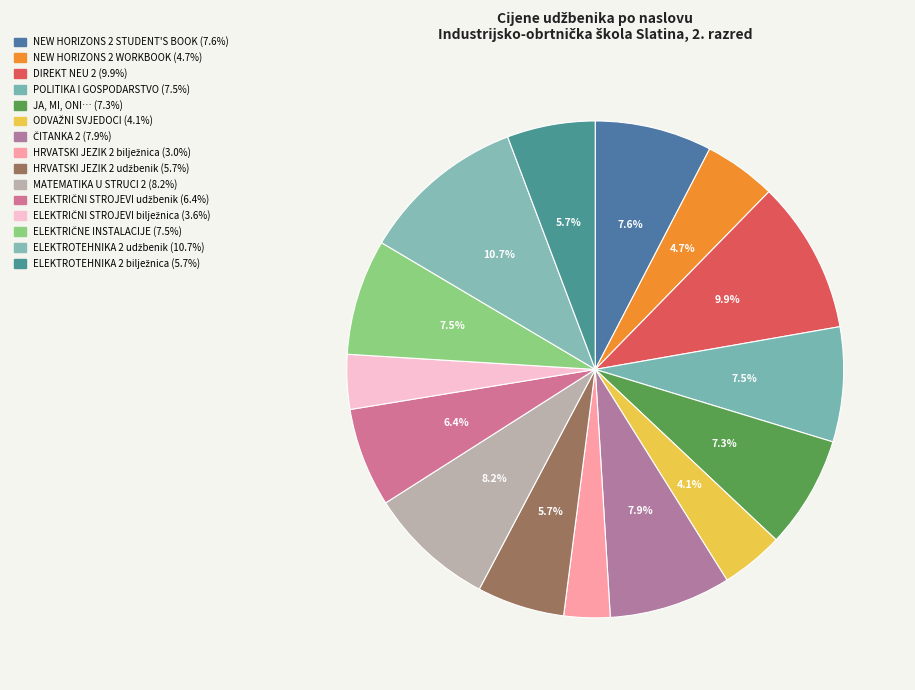

How many slices are in this pie chart?

15